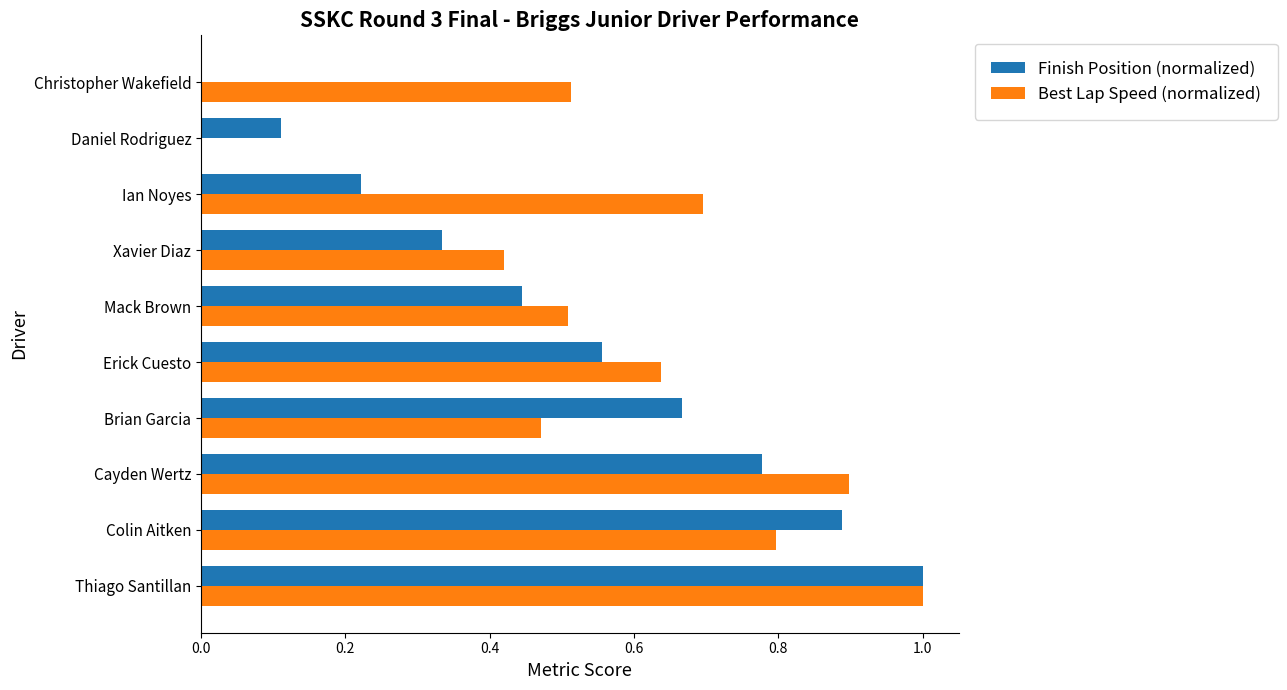

The Best Lap Speed (normalized) series shows 0.0 at Daniel Rodriguez. True or false?

True